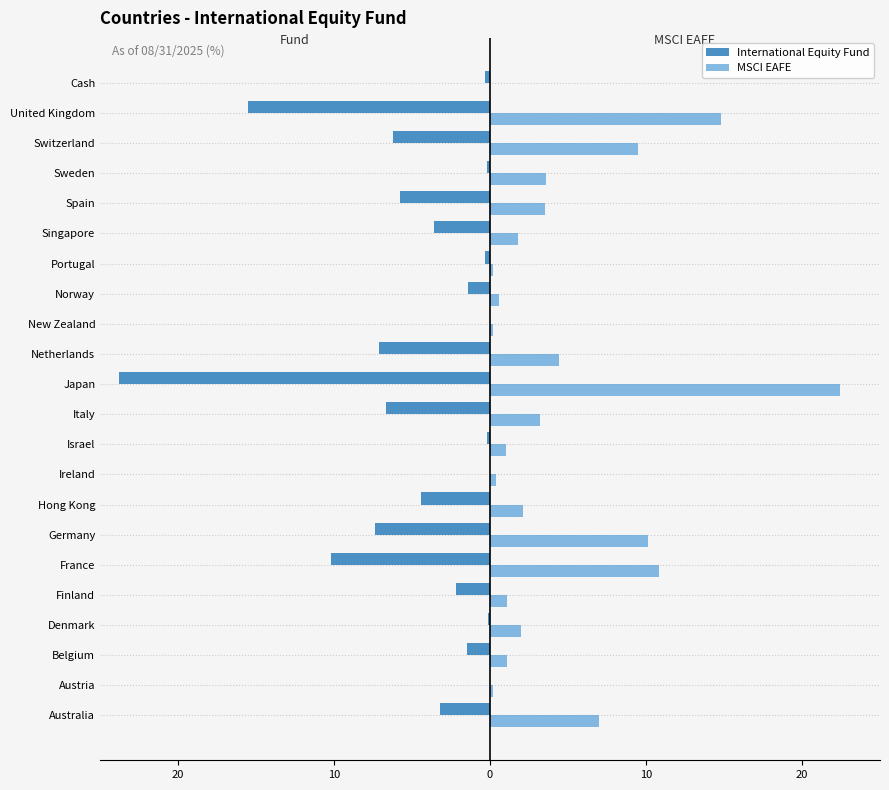

How many negative values does the International Equity Fund series have?

19